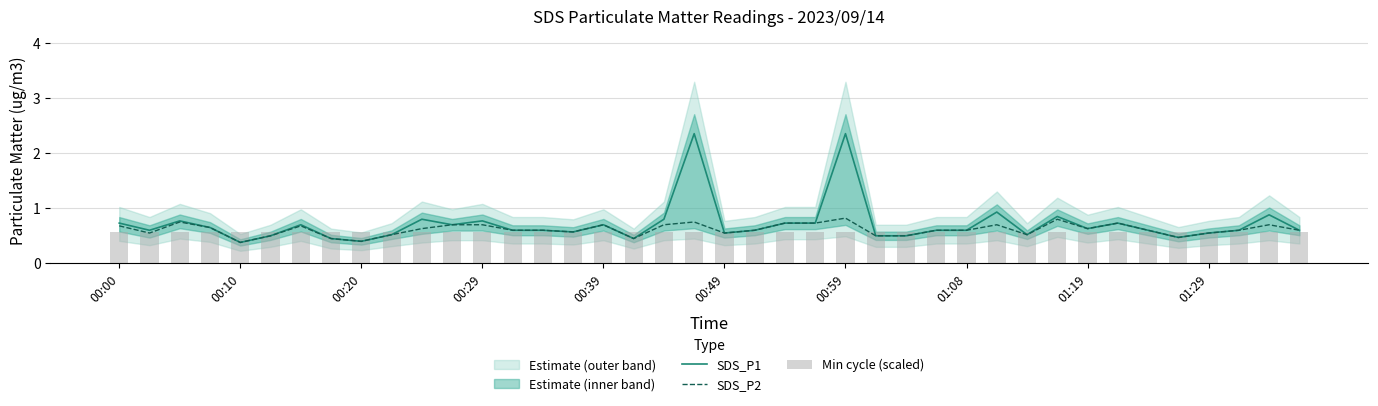

List the series in order of their overall mean, lowest first.

Min cycle (scaled), SDS_P2, SDS_P1